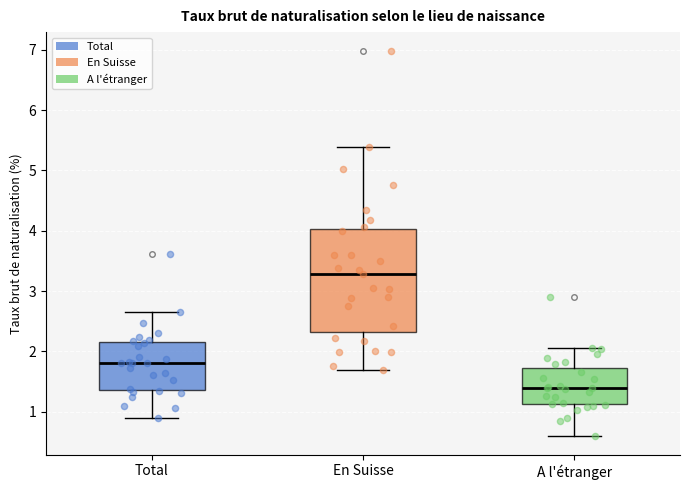

Reading left to right, transcribe this box plot: for each box, give where its median line is, the range the box spans, and where its two whiskers end, as read against the y-axis. The values are not printed on the chart, so give them approximately, as read against the axis.

Total: median 1.8, box 1.4 to 2.2, whiskers 0.9 to 2.7
En Suisse: median 3.3, box 2.3 to 4.0, whiskers 1.7 to 5.4
A l'étranger: median 1.4, box 1.1 to 1.7, whiskers 0.6 to 2.1